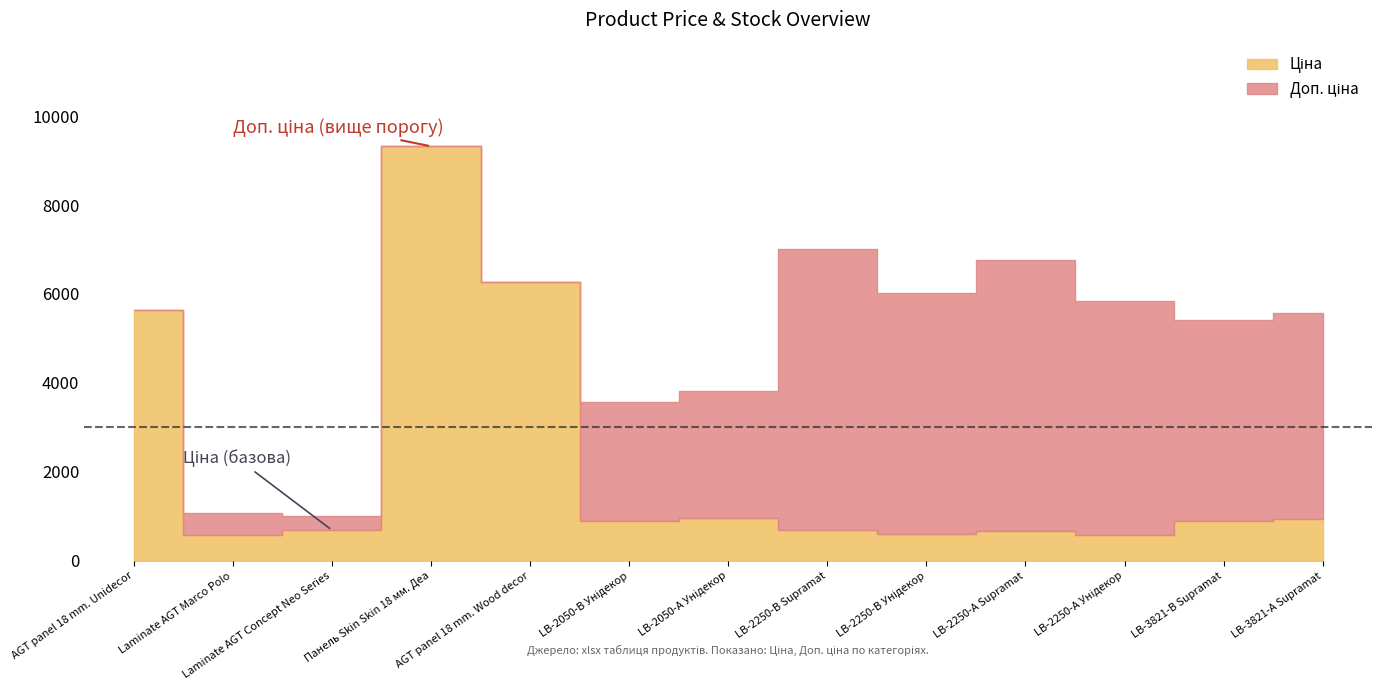

At which category does Ціна reach its first local peak?

Панель Skin Skin 18 мм. Деа